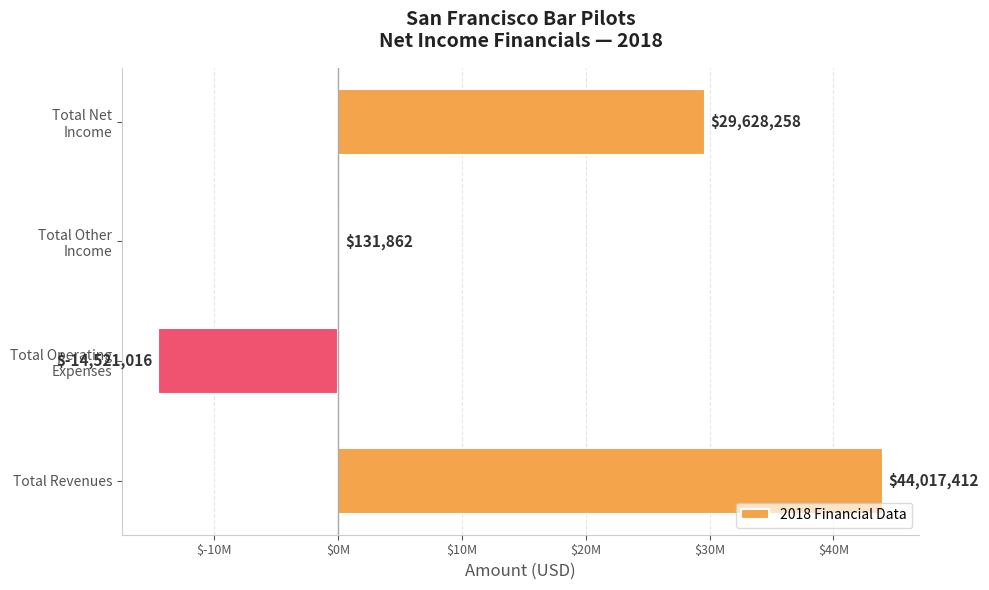

How many data points are above 29628258?

1